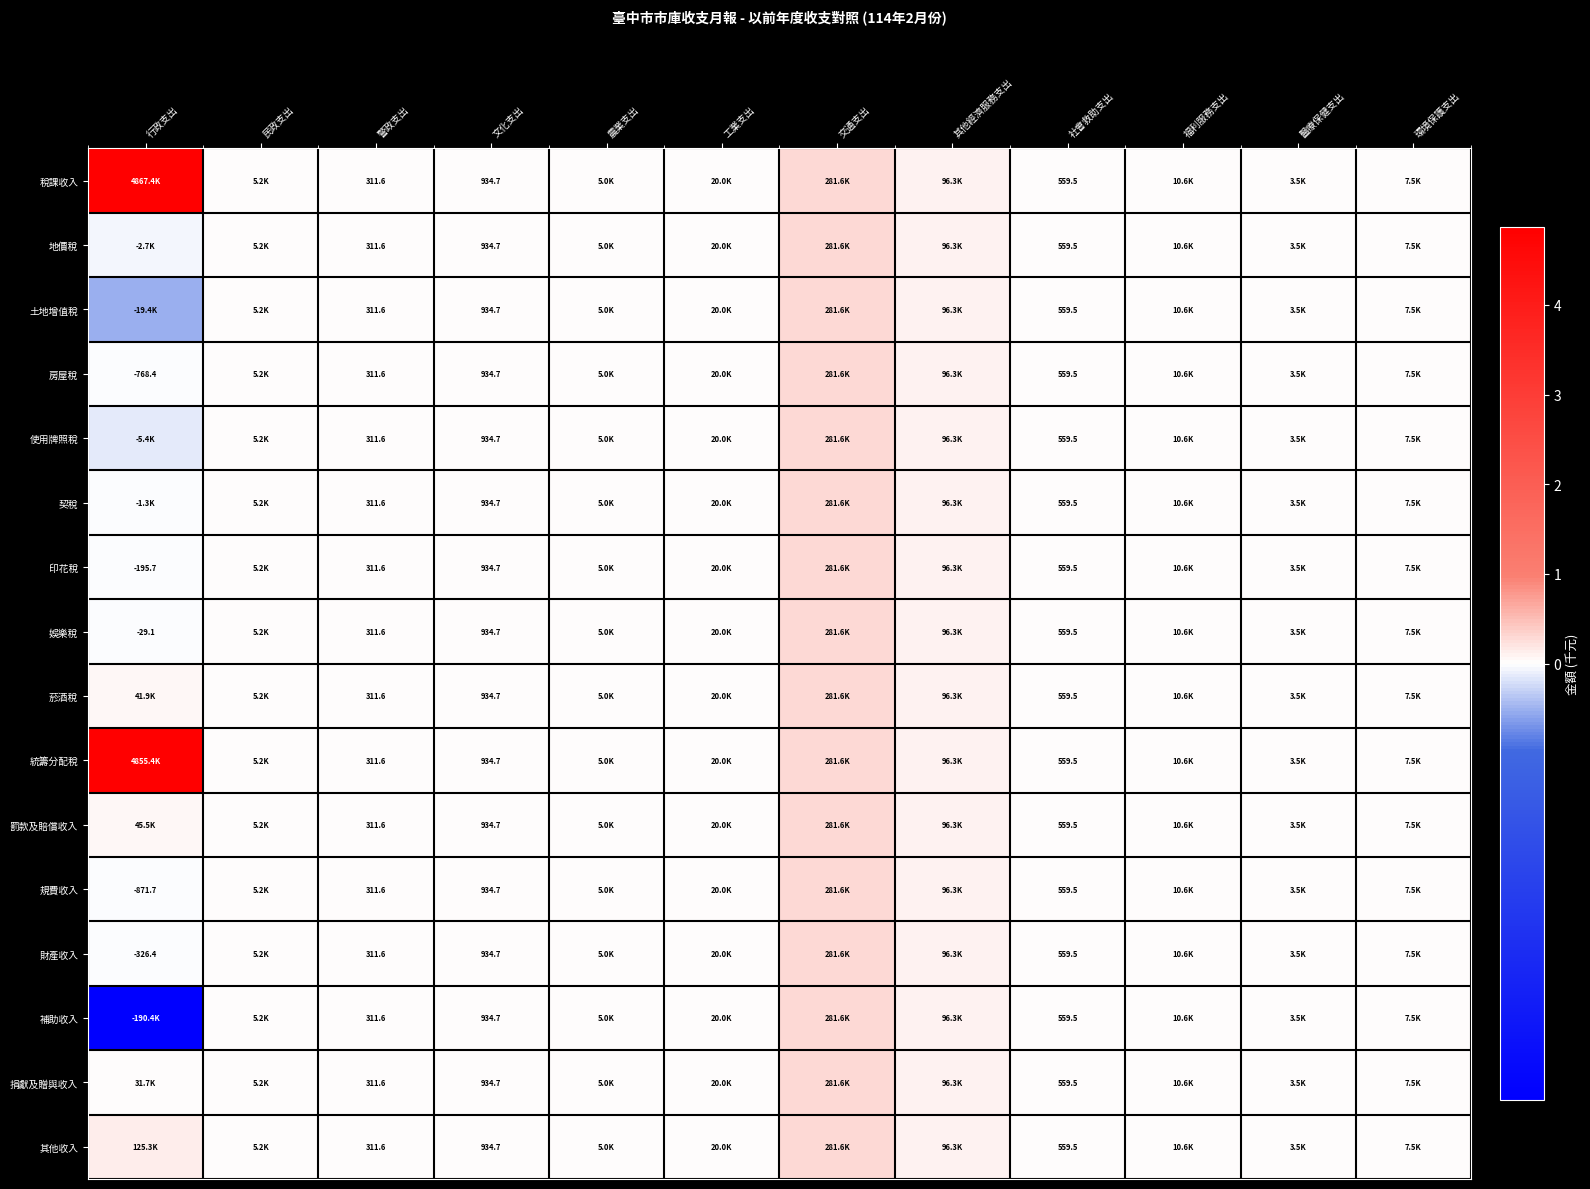

Which label corresponds to the smallest value in the chart?

行政支出